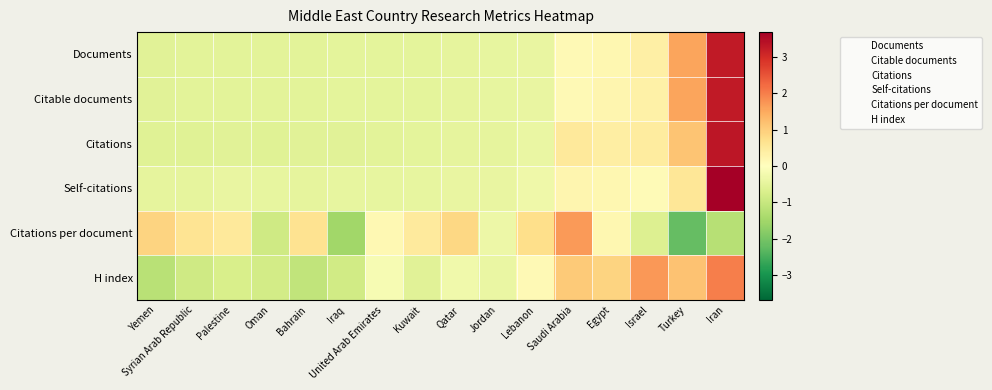

Which has a higher value, Bahrain or Saudi Arabia?

Saudi Arabia